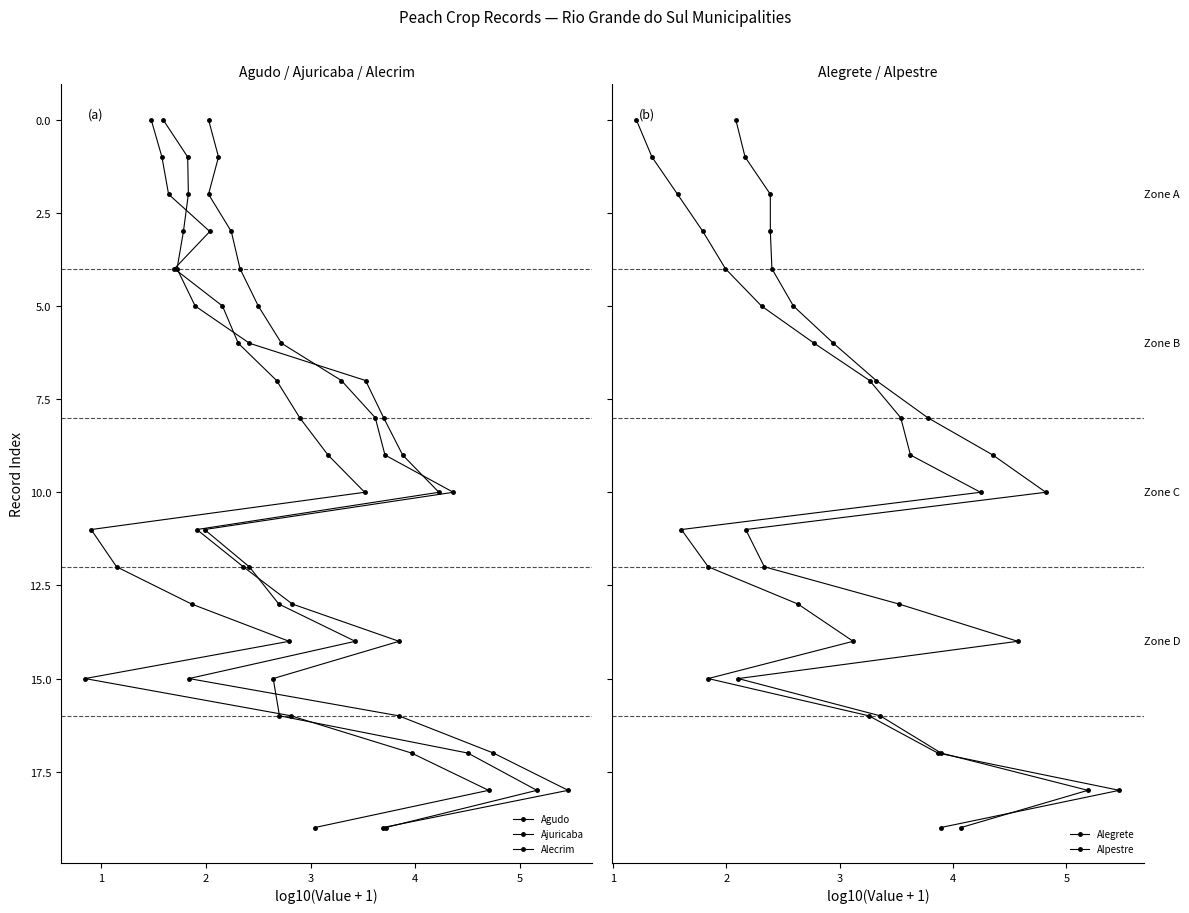

Reading left to right, extract all data points from this chart.

Agudo: 0	1	2	3	4	5	6	7	8	9	10	11	12	13	14	15	16	17	18	19
Ajuricaba: 0	1	2	3	4	5	6	7	8	9	10	11	12	13	14	15	16	17	18	19
Alecrim: 0	1	2	3	4	5	6	7	8	9	10	11	12	13	14	15	16	17	18	19
Alegrete: 0	1	2	3	4	5	6	7	8	9	10	11	12	13	14	15	16	17	18	19
Alpestre: 0	1	2	3	4	5	6	7	8	9	10	11	12	13	14	15	16	17	18	19